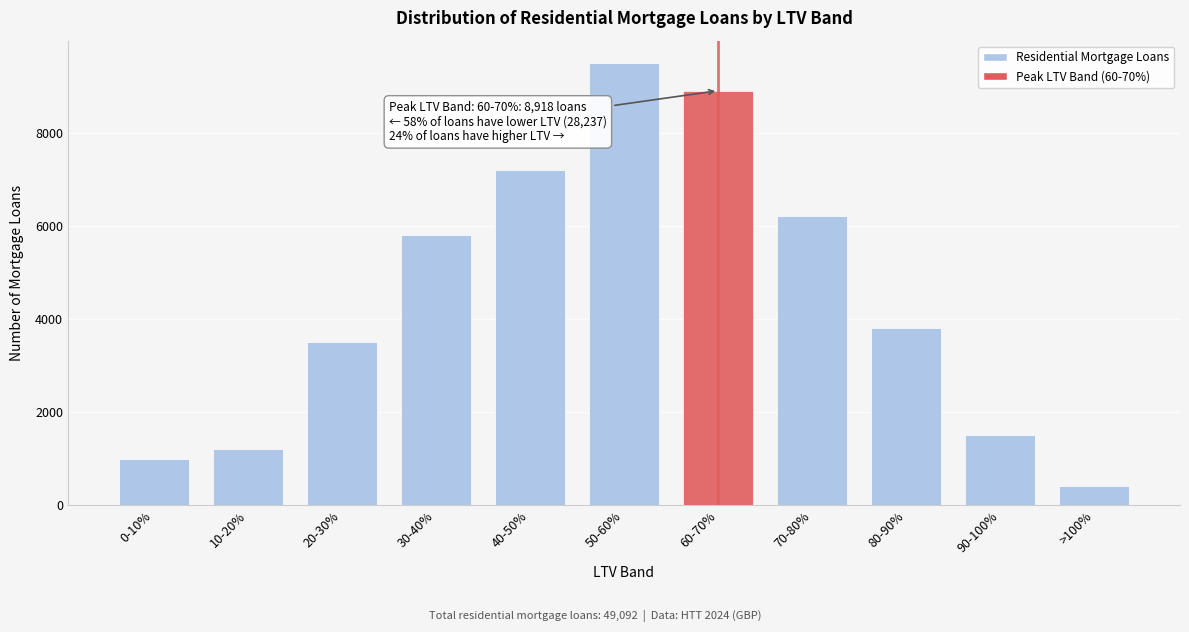

Reading left to right, what are all the values shown in this chart?

0-10%=982	10-20%=1202	20-30%=3507	30-40%=5812	40-50%=7215	50-60%=9519	60-70%=8918	70-80%=6213	80-90%=3808	90-100%=1503	>100%=413